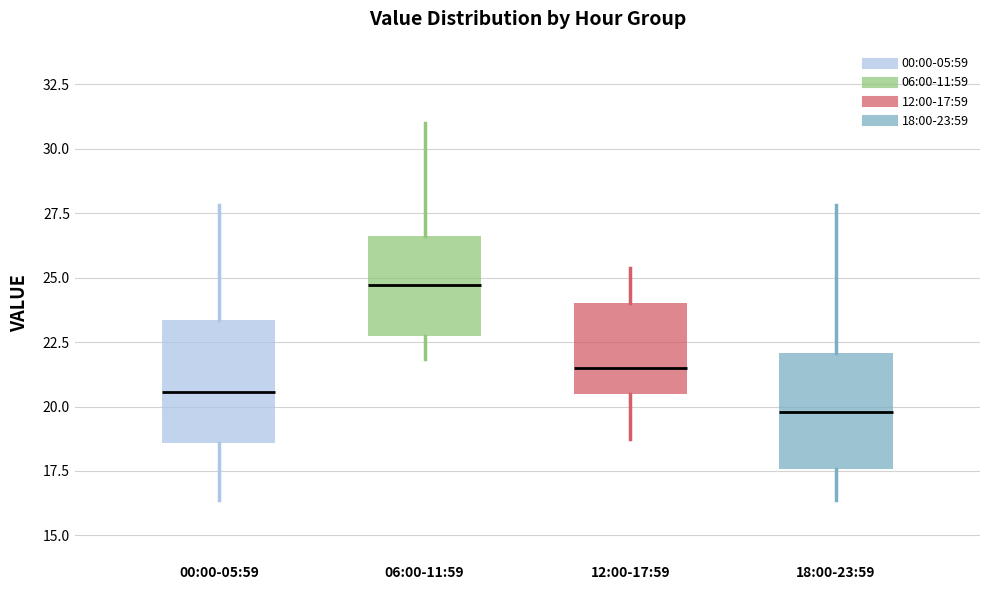

Which box has the lowest median line?

18:00-23:59